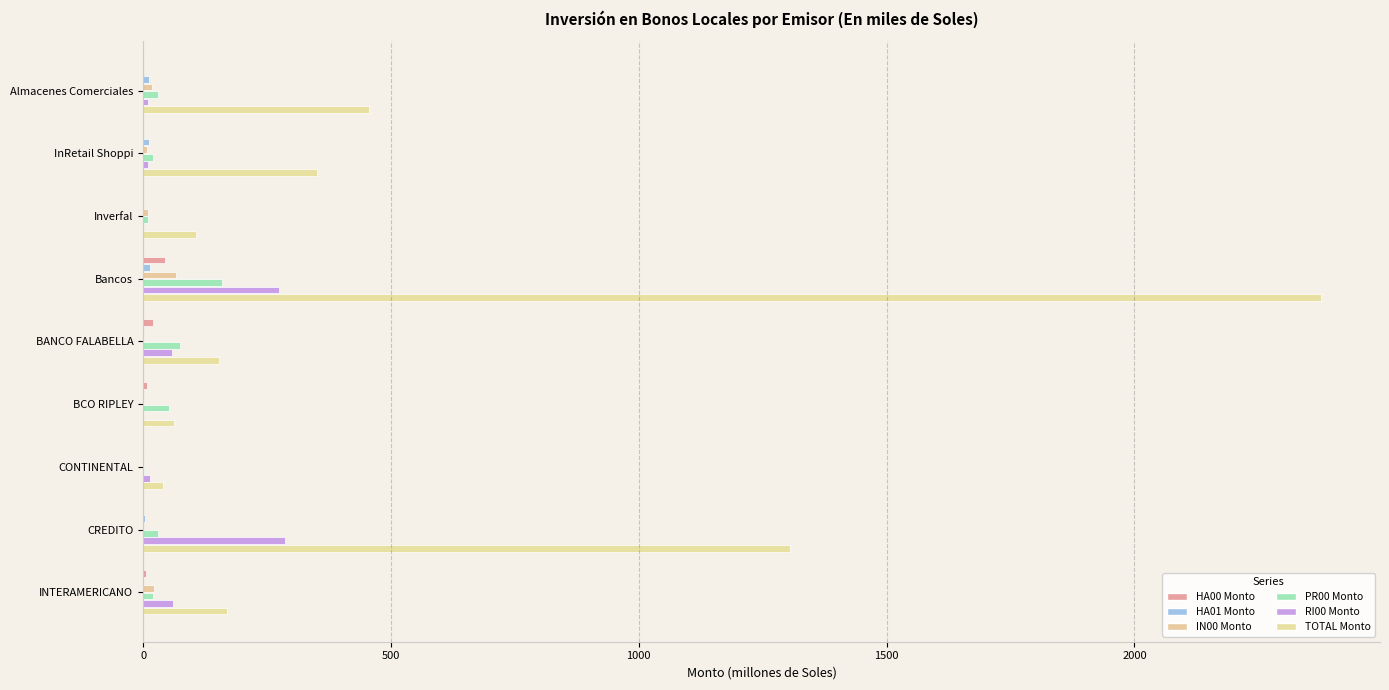

How many distinct data groups are displayed?

6